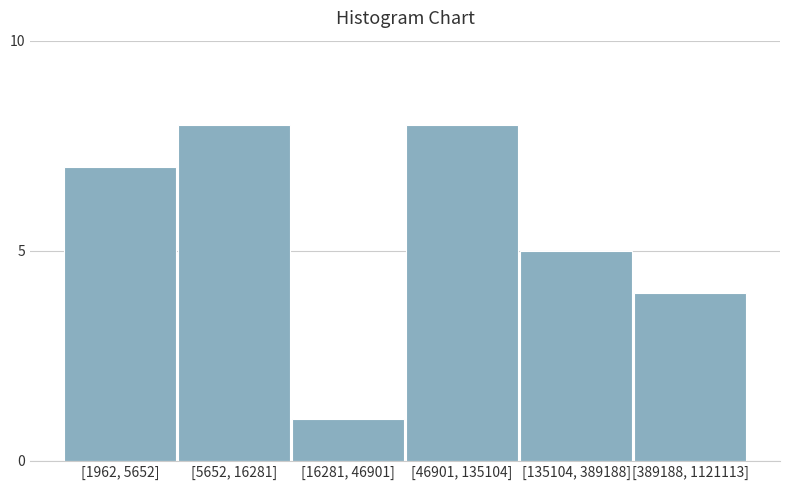

Reading right to left, what are all the values shown in this chart?

[389188, 1121113]=4	[135104, 389188]=5	[46901, 135104]=8	[16281, 46901]=1	[5652, 16281]=8	[1962, 5652]=7